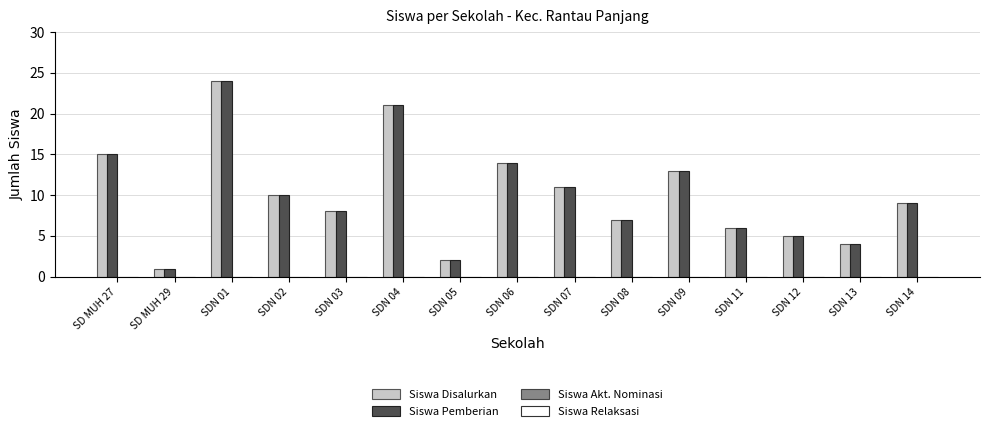

Rank the categories by Siswa Pemberian value from highest to lowest.

SDN 01, SDN 04, SD MUH 27, SDN 06, SDN 09, SDN 07, SDN 02, SDN 14, SDN 03, SDN 08, SDN 11, SDN 12, SDN 13, SDN 05, SD MUH 29